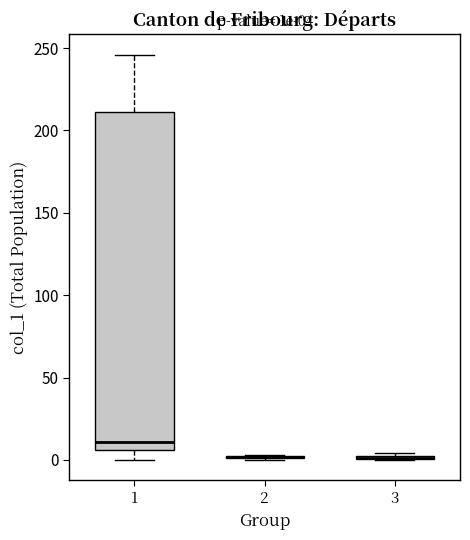

Which box is the tallest, from its lower edge to its upper edge?

1